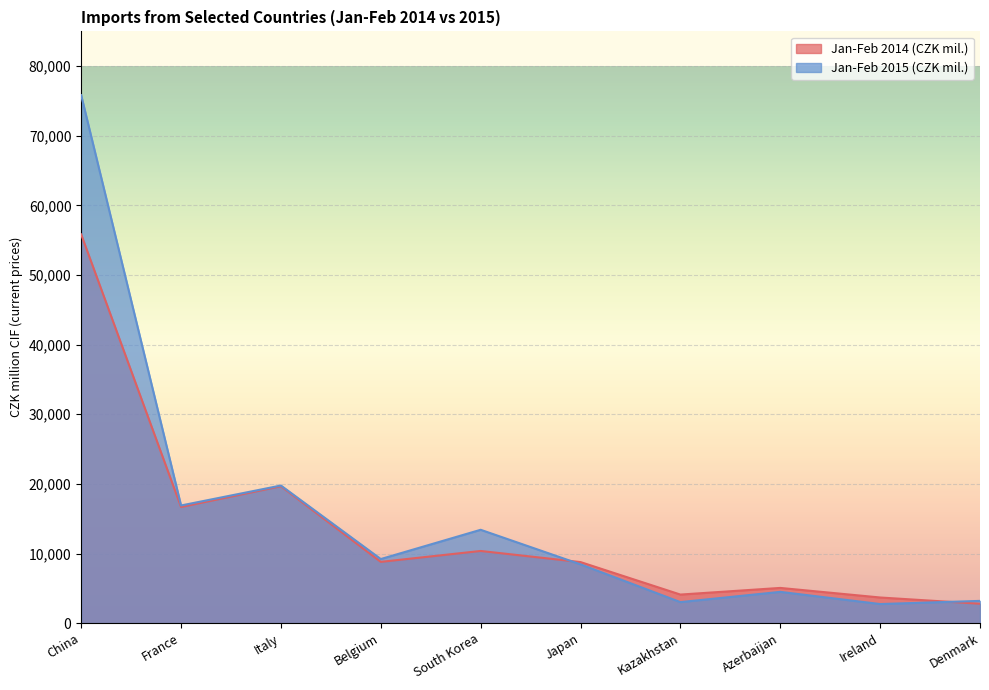

Between China and South Korea, which series saw the biggest shift?

Jan-Feb 2015 (CZK mil.)